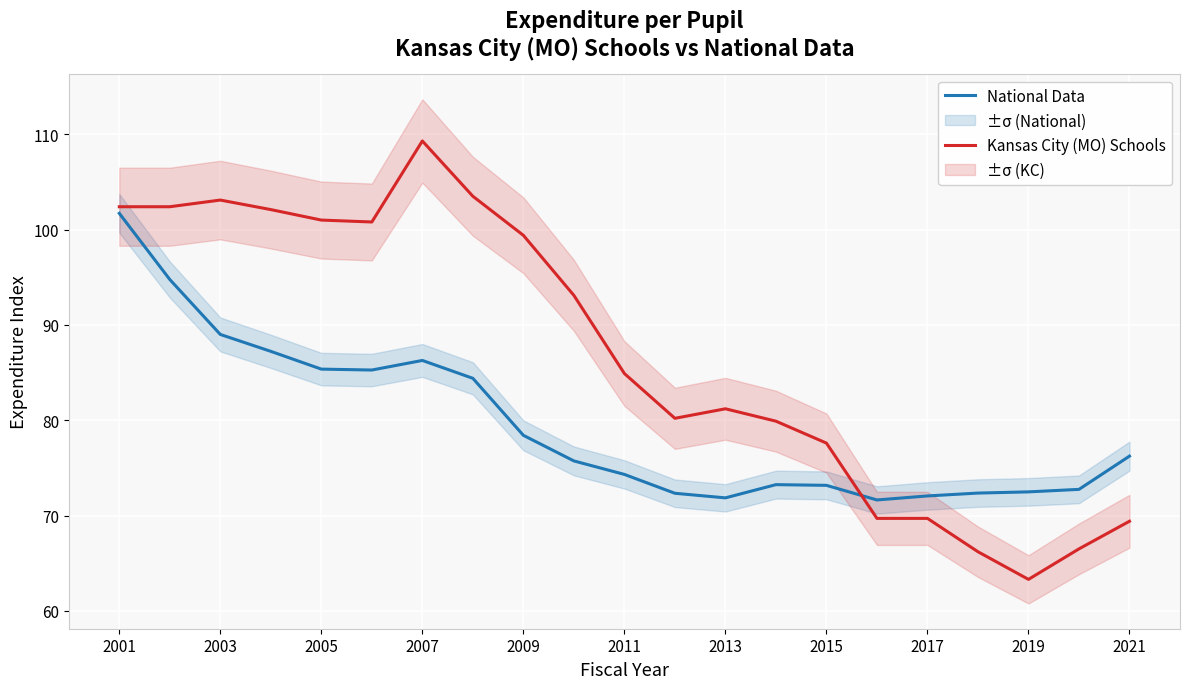

What is the highest value of the National Data series?

101.7